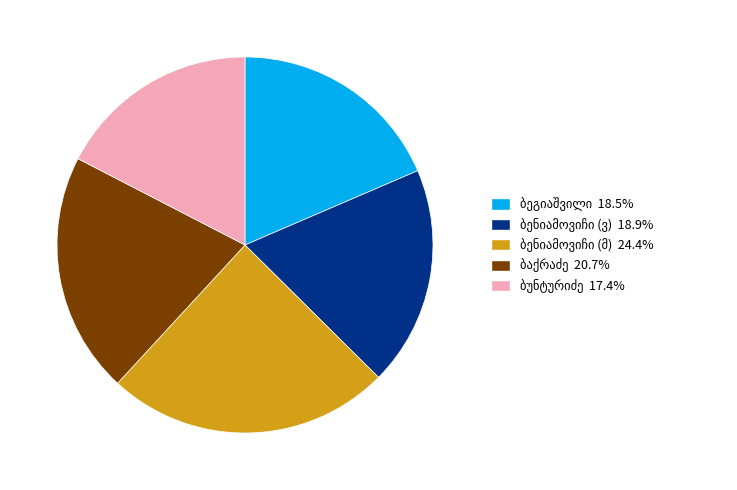

Is there any slice that represents more than half of the pie?

No